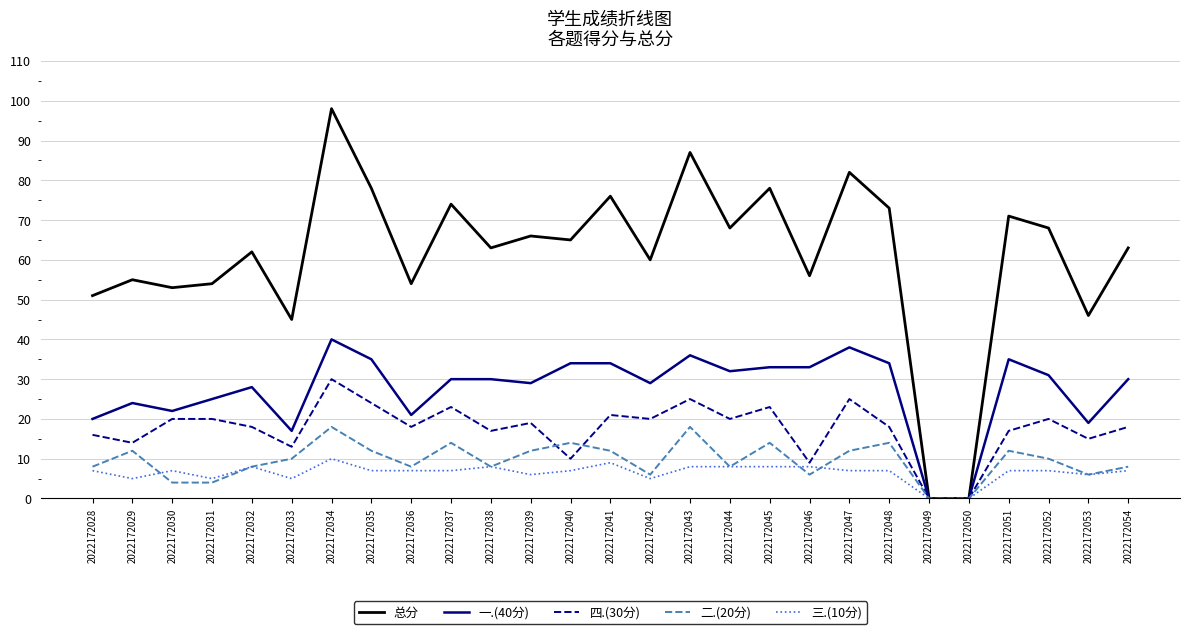

How many series are shown in this chart?

5